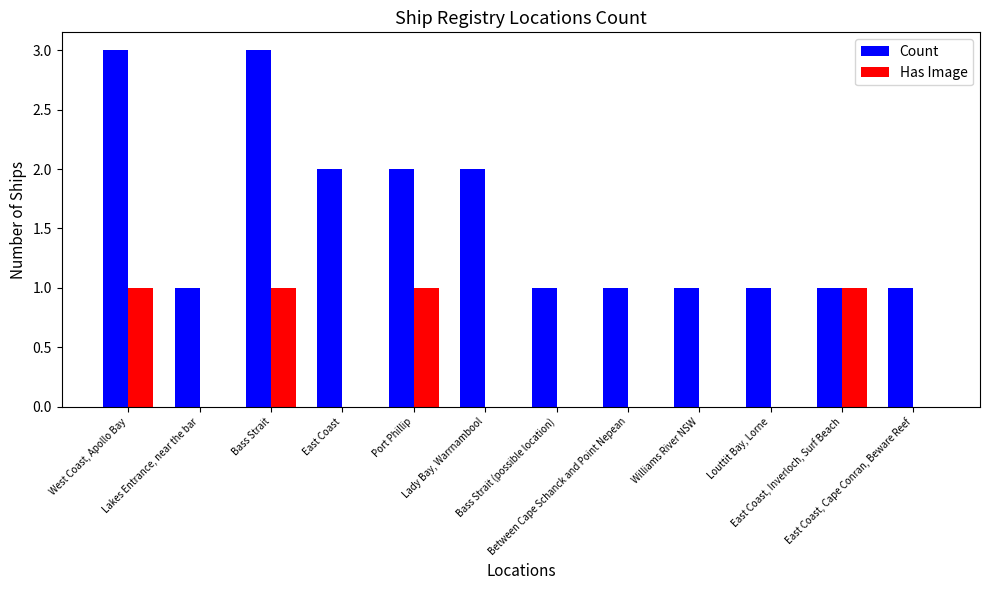

What value does the Count series have at East Coast?

2